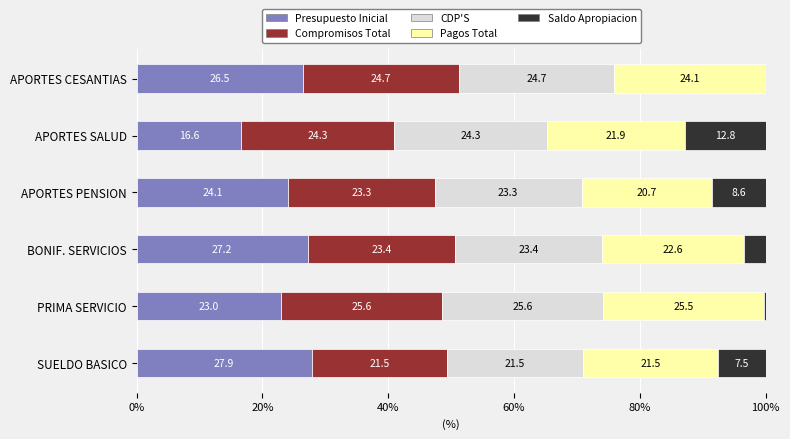

Read the Presupuesto Inicial value at BONIF. SERVICIOS.

27.2